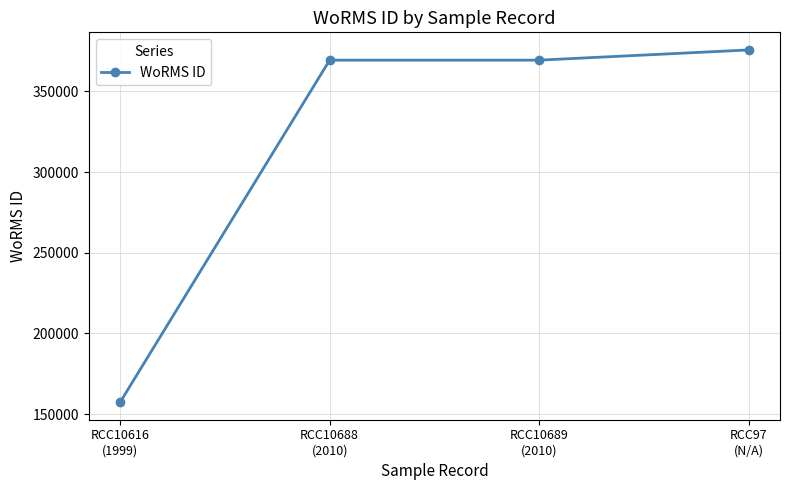

Reading left to right, what are all the values shown in this chart?

157466	369378	369378	375701